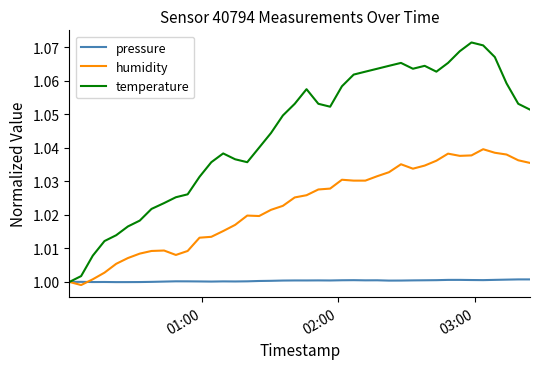

Rank the series by their maximum value, from highest to lowest.

temperature, humidity, pressure